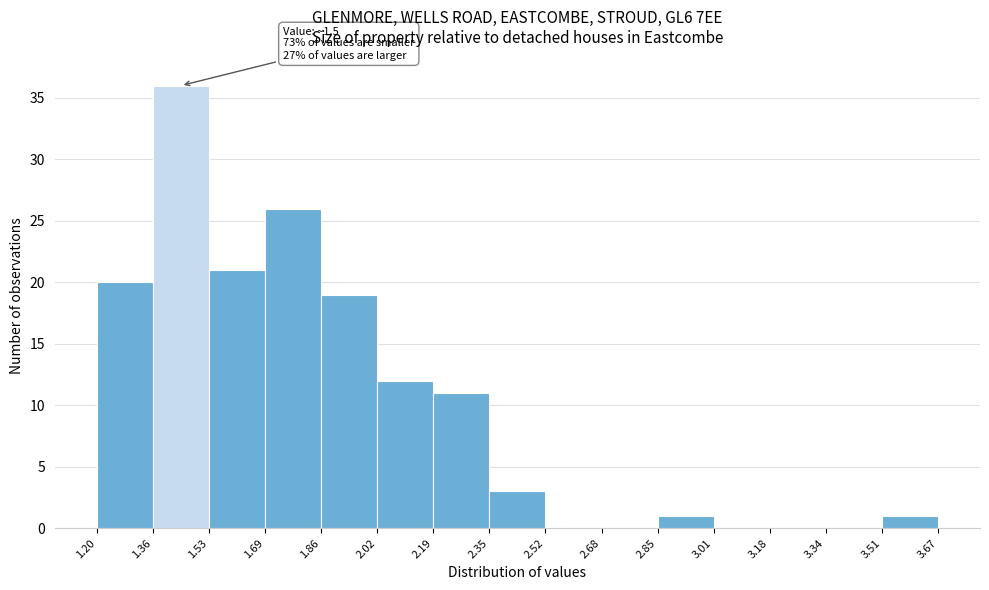

Which range on the x-axis has the tallest bar?

1.36 to 1.53